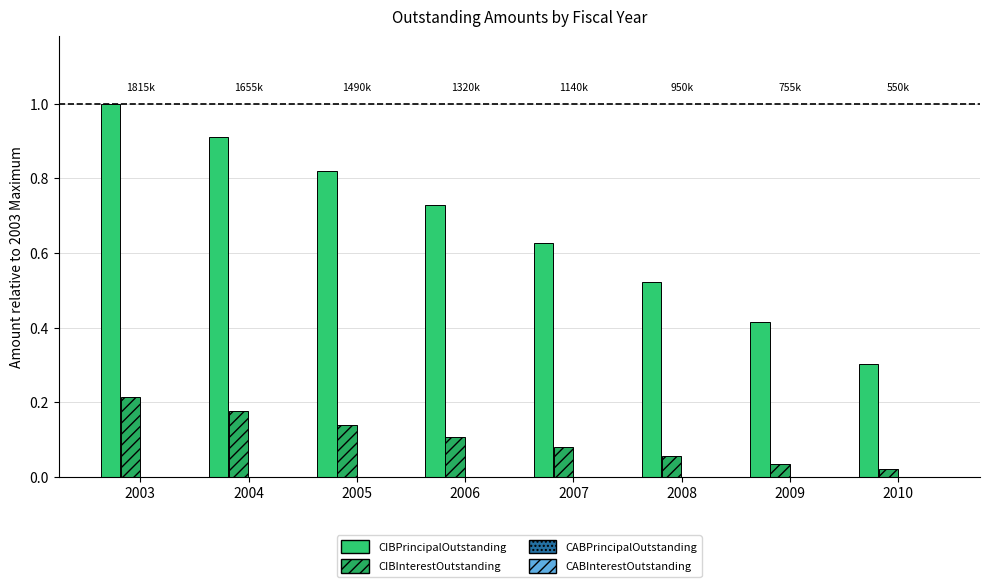

At how many categories does at least one series exceed 0?

8